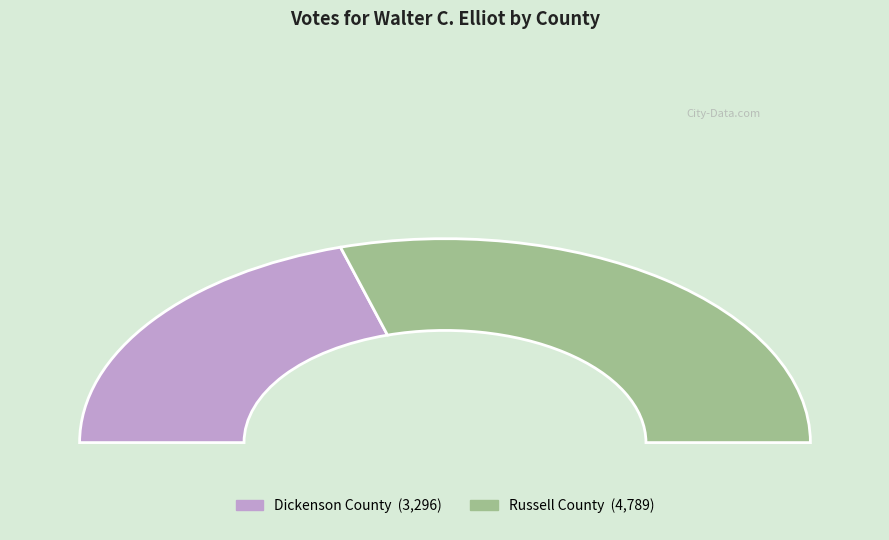

What portion of the pie excludes Dickenson County?

59.2%